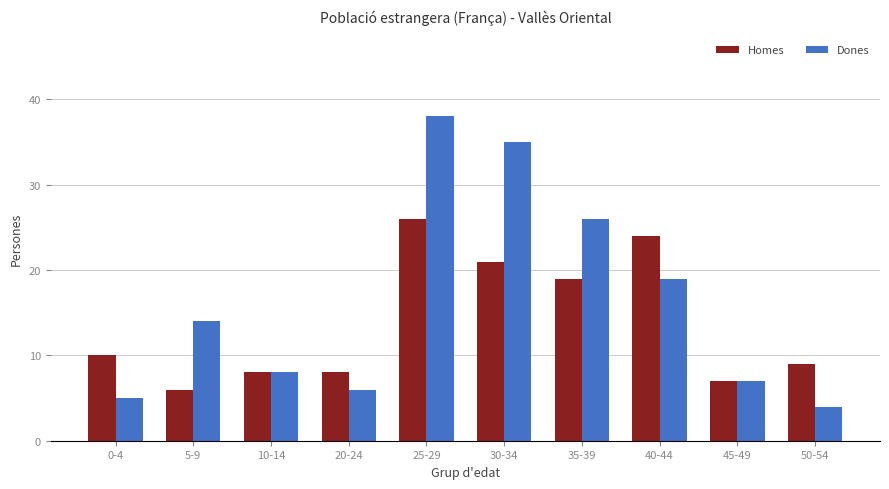

Reading left to right, extract all data points from this chart.

Homes: 10	6	8	8	26	21	19	24	7	9
Dones: 5	14	8	6	38	35	26	19	7	4